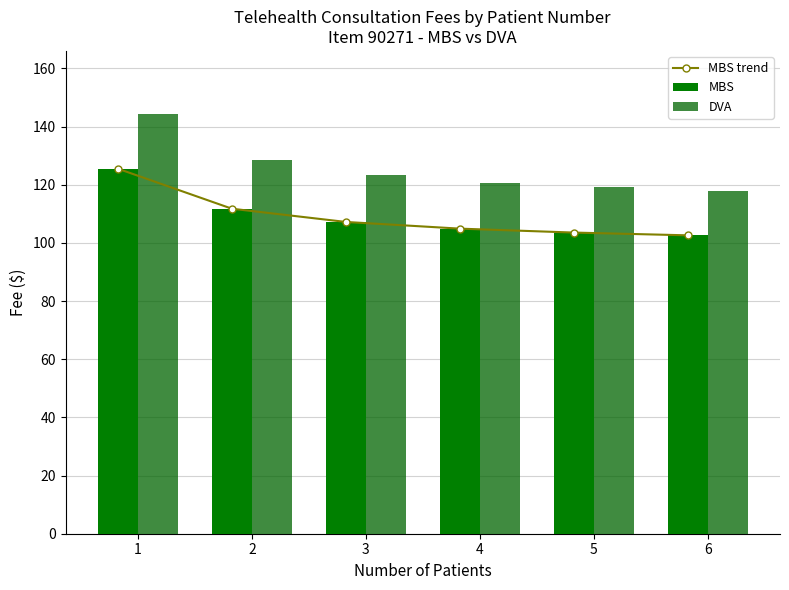

Is it true that MBS trend equals 33.4 at 6?

False